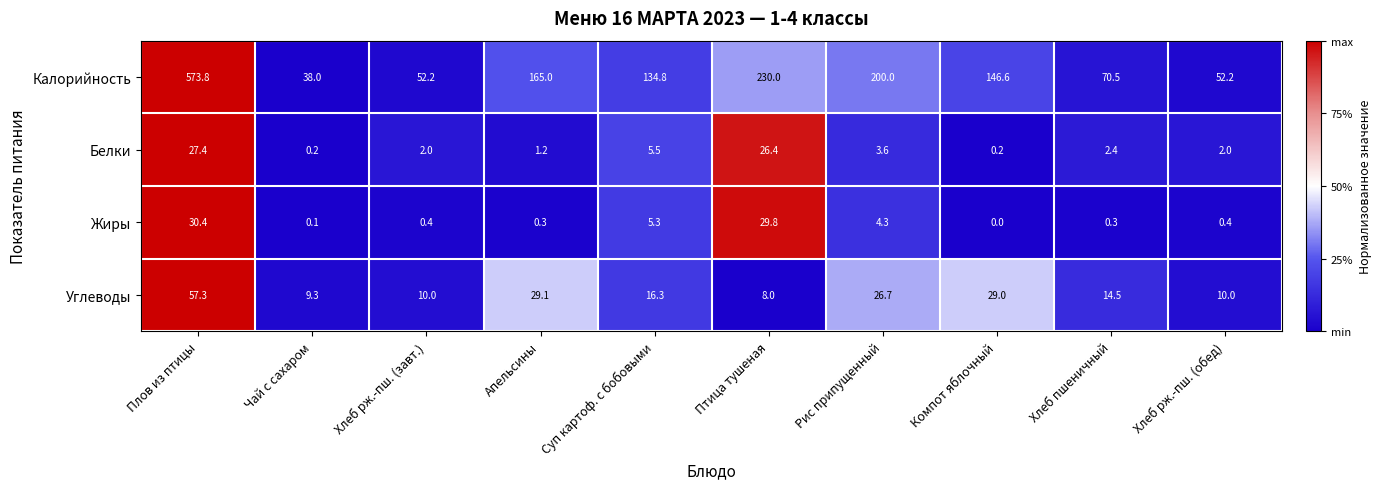

What is the sum of the Жиры values at Чай с сахаром and Хлеб пшеничный?

0.4